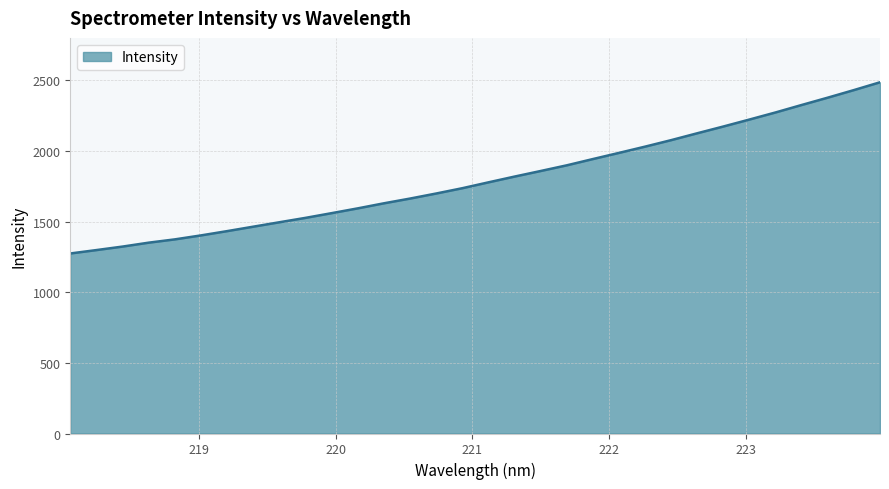

What is the maximum value shown in the chart?

2485.8